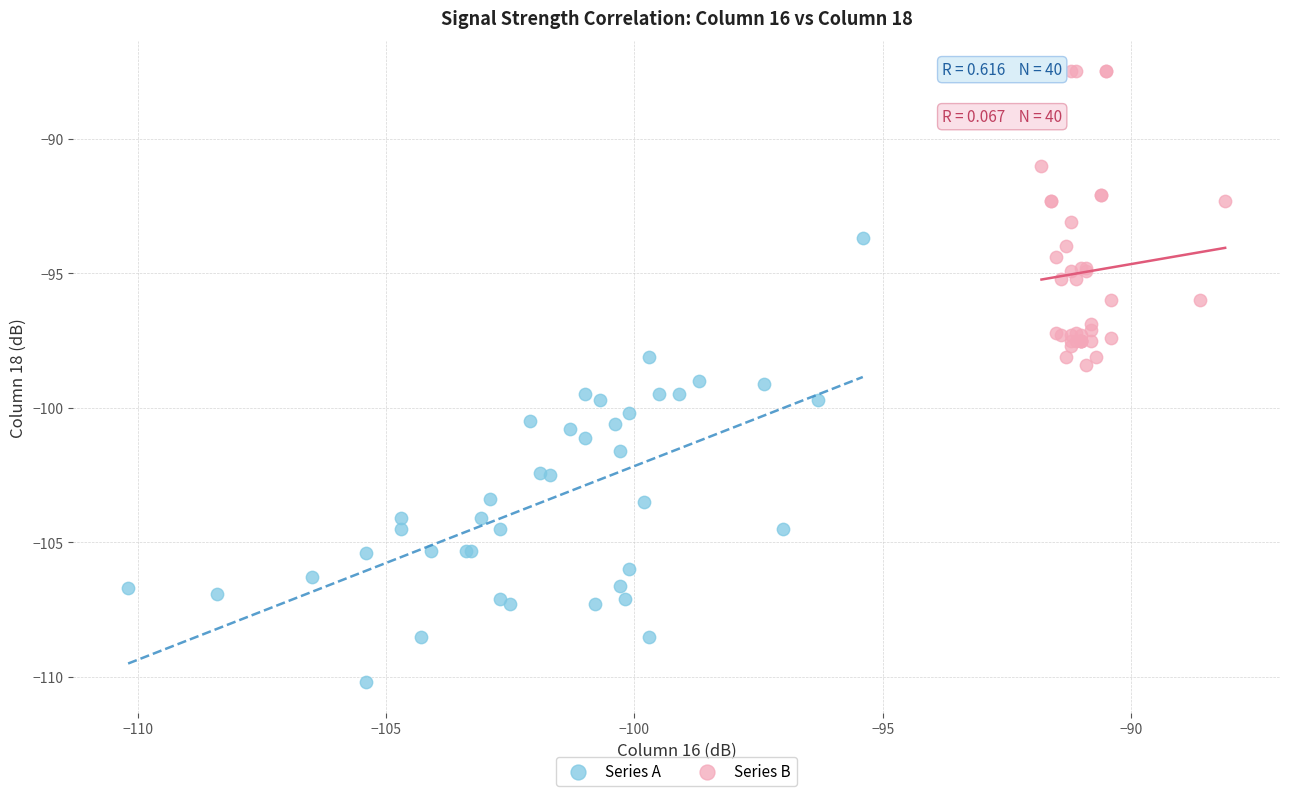

Which series has the largest Y range (max minus min)?

Series A